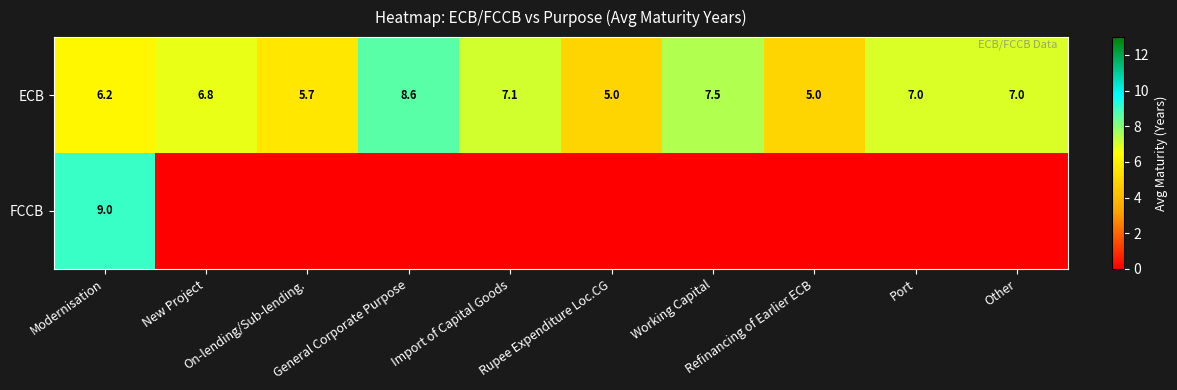

What is the average value of the ECB series?

6.6